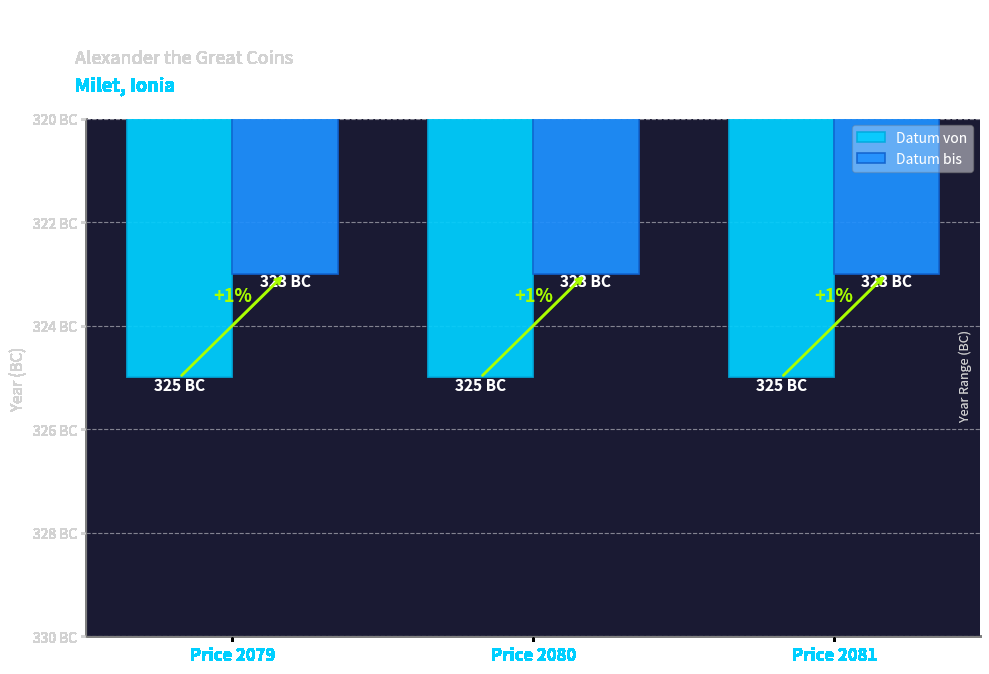

Are the bars horizontal?

No